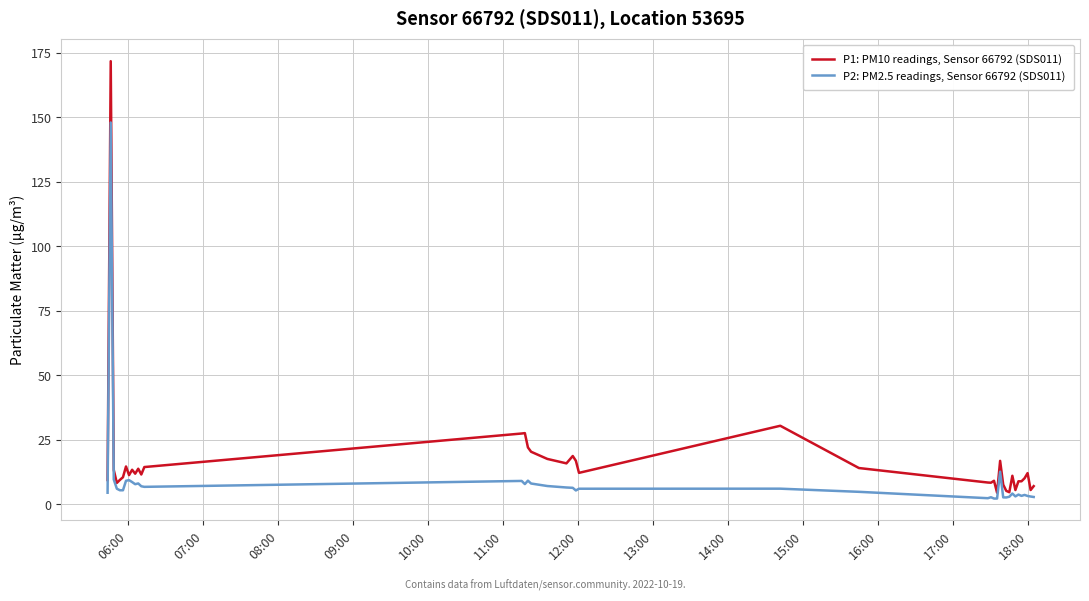

What is the minimum value for P1: PM10 readings, Sensor 66792 (SDS011)?

4.5